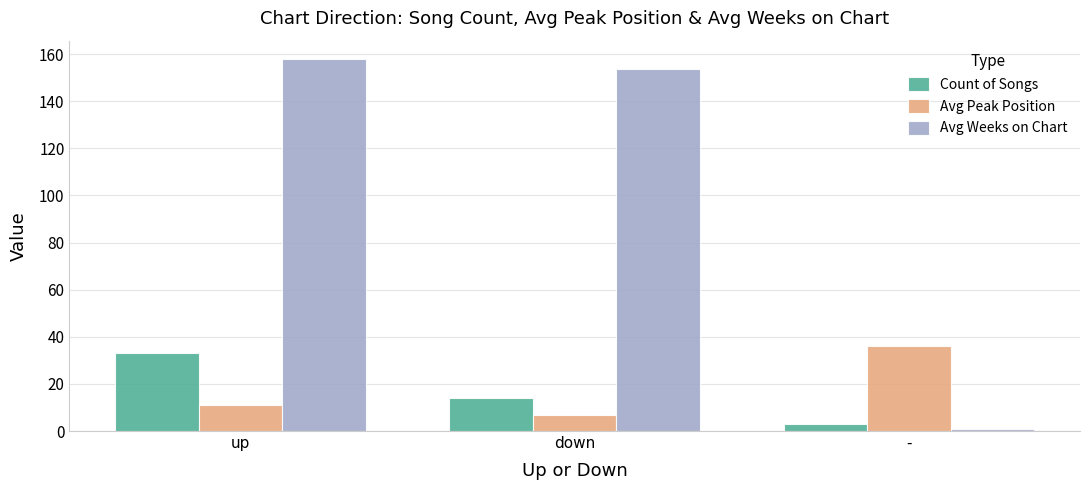

How many data points in Count of Songs are less than 14?

1